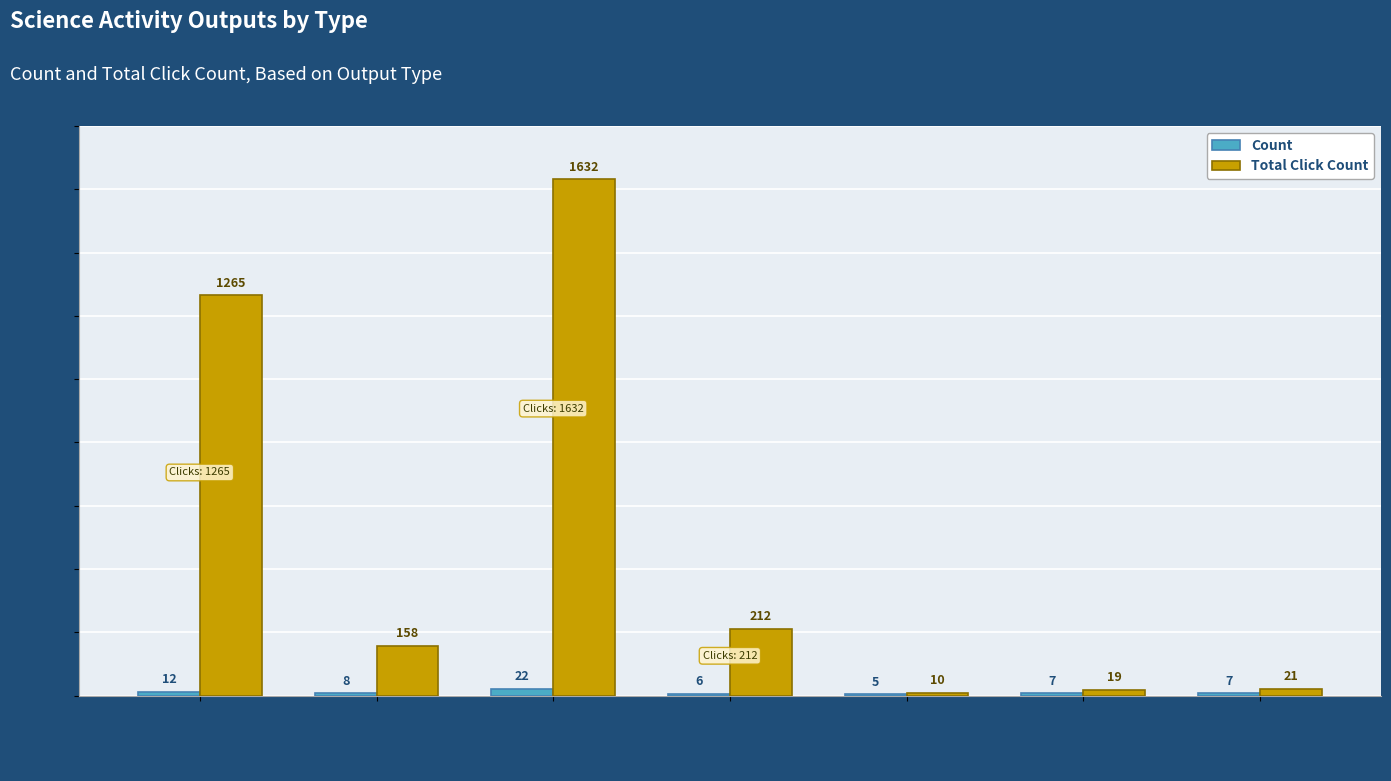

Read the Count value at Report.

12